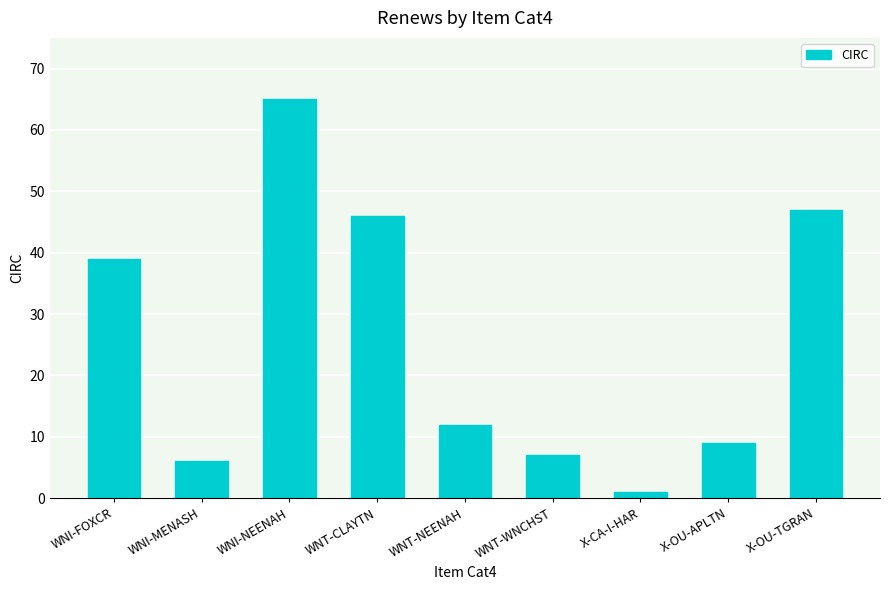

What is the difference between the maximum and second lowest values?

59